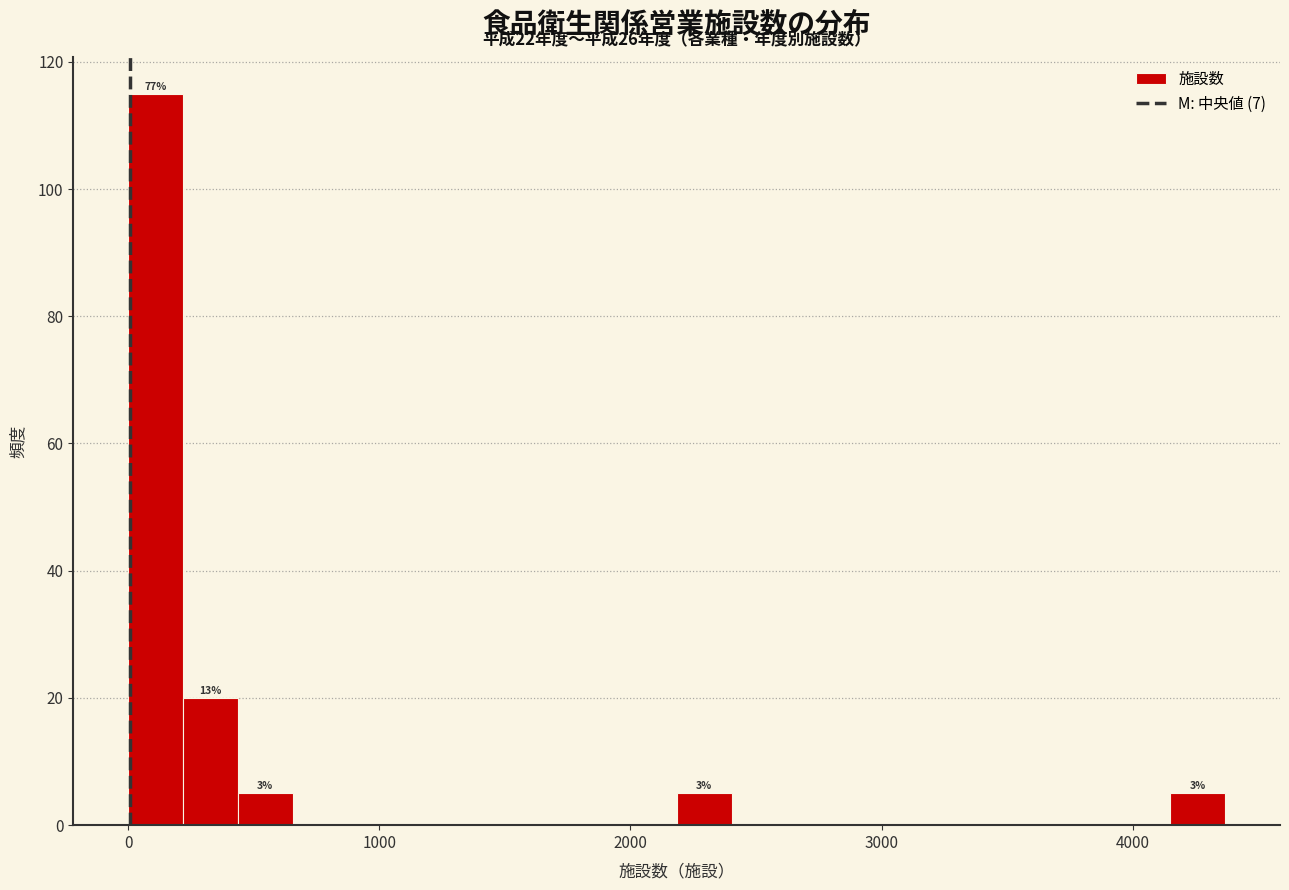

Around what value on the x-axis is the tallest bar? Give the approximate position of its centre, as read against the axis.

100